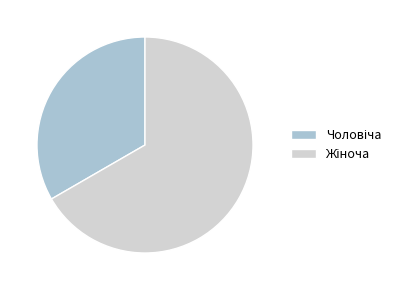

Does any single category account for the majority?

Yes